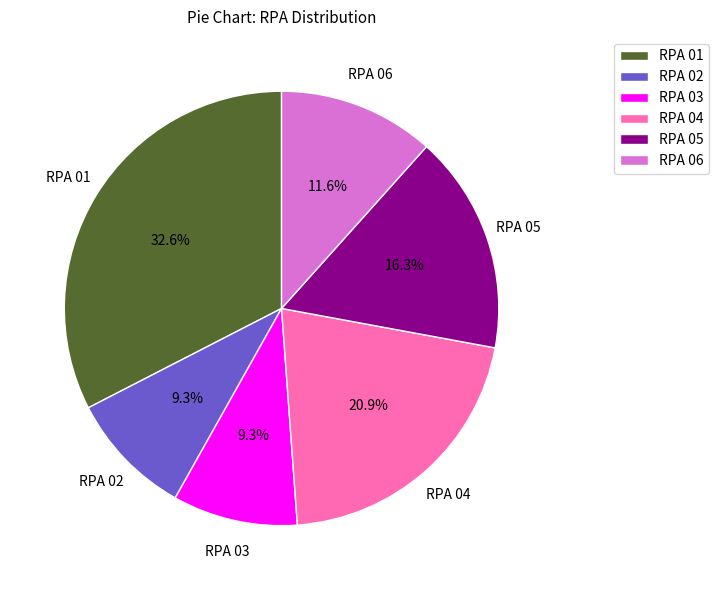

Is RPA 02 the majority of the pie?

No